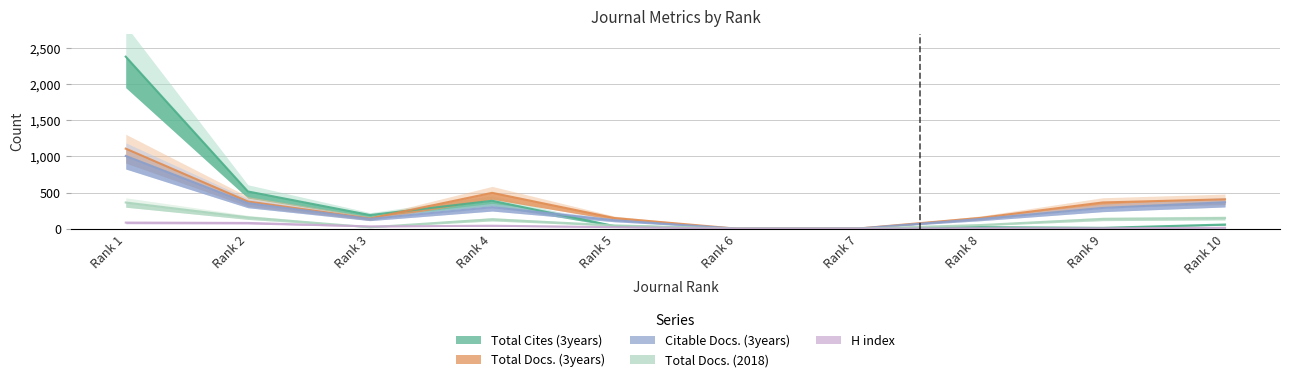

True or false: Citable Docs. (3years) has more than 2 points higher than both neighbors.

False